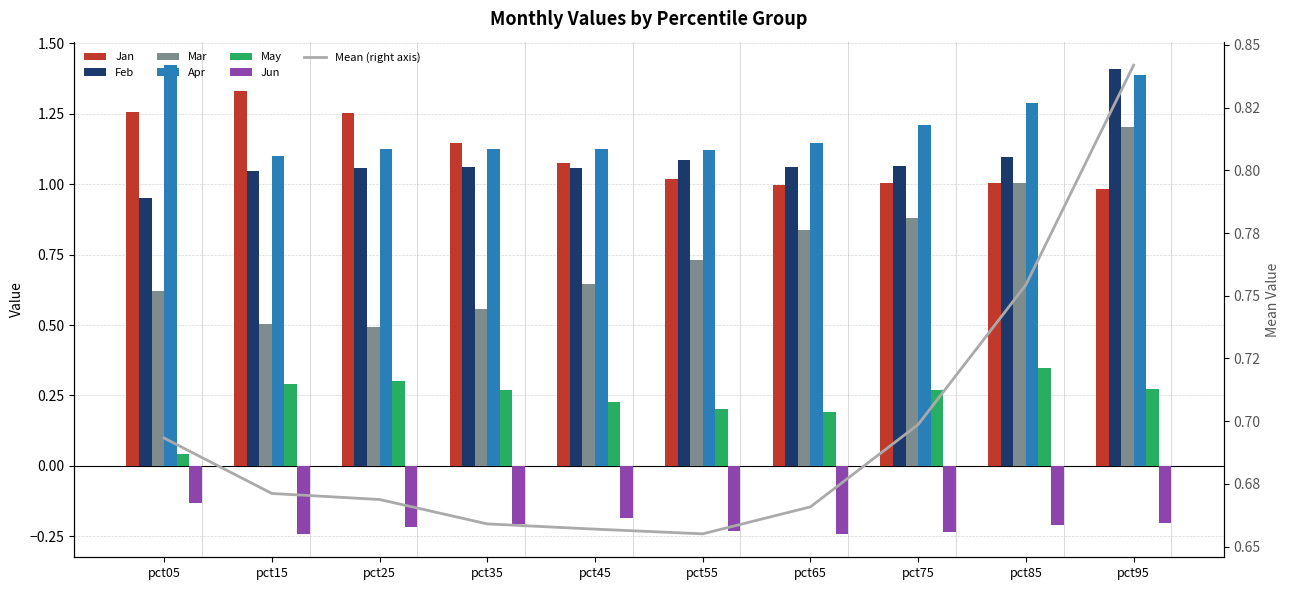

Reading left to right, extract all data points from this chart.

Jan: 1.3	1.3	1.3	1.1	1.1	1.0	1.0	1.0	1.0	1.0
Feb: 1.0	1.0	1.1	1.1	1.1	1.1	1.1	1.1	1.1	1.4
Mar: 0.6	0.5	0.5	0.6	0.6	0.7	0.8	0.9	1.0	1.2
Apr: 1.4	1.1	1.1	1.1	1.1	1.1	1.1	1.2	1.3	1.4
May: 0.0	0.3	0.3	0.3	0.2	0.2	0.2	0.3	0.3	0.3
Jun: -0.1	-0.2	-0.2	-0.2	-0.2	-0.2	-0.2	-0.2	-0.2	-0.2